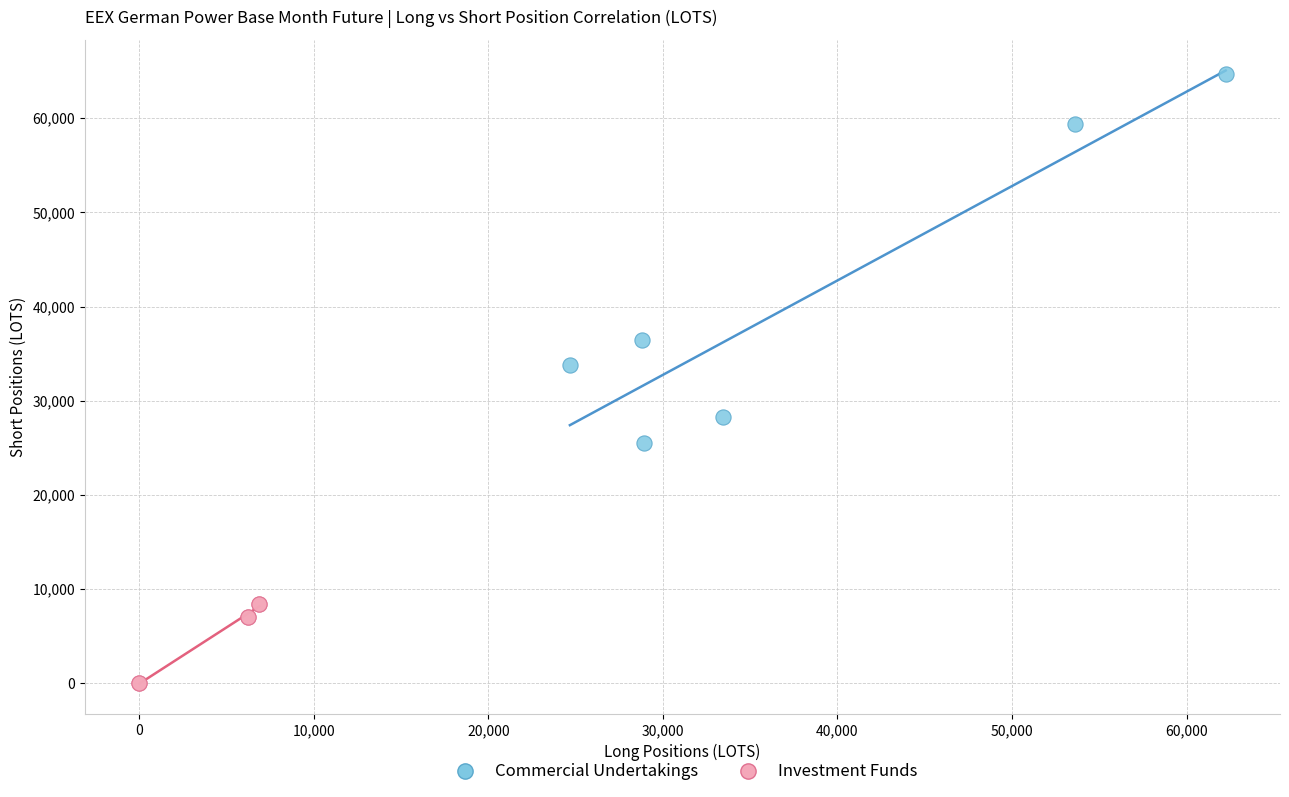

Which series has the largest Y range (max minus min)?

Commercial Undertakings